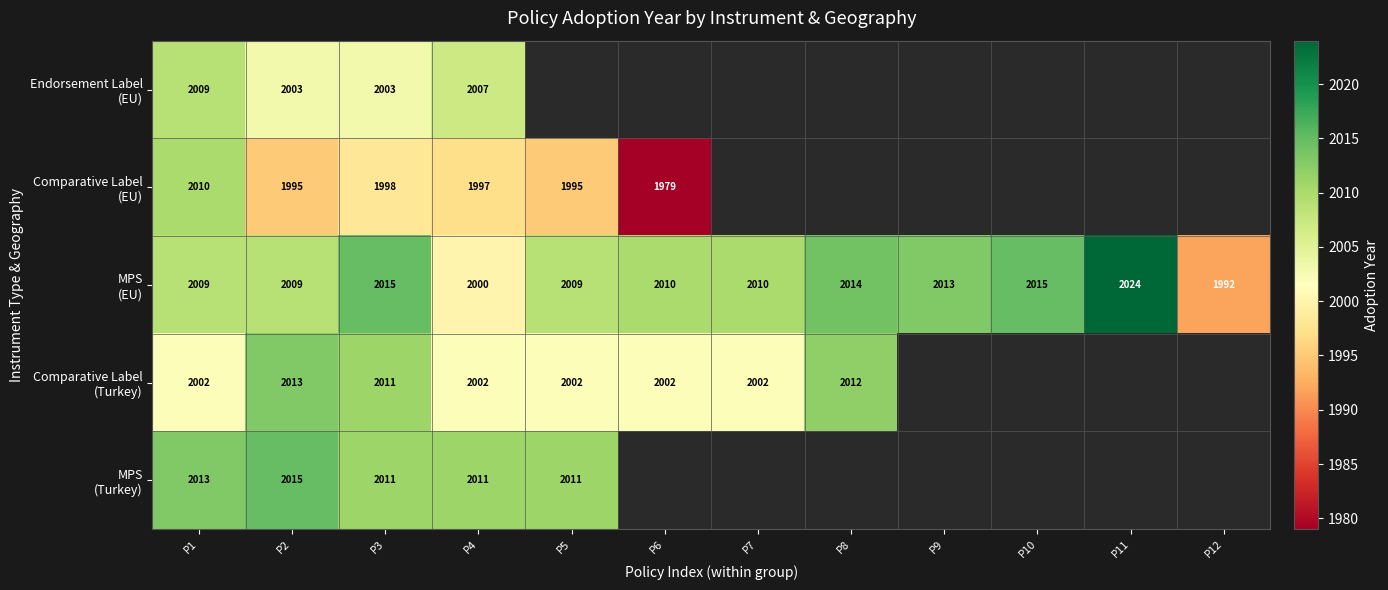

How many series are shown in this chart?

5